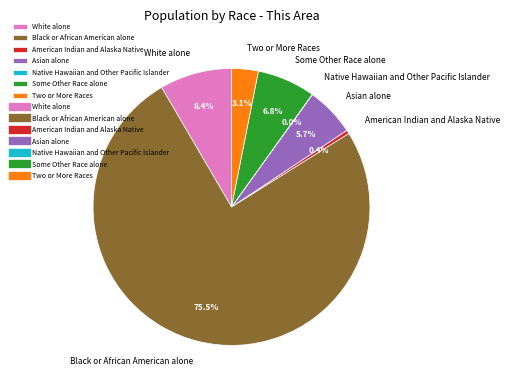

Which slice is the largest?

Black or African American alone